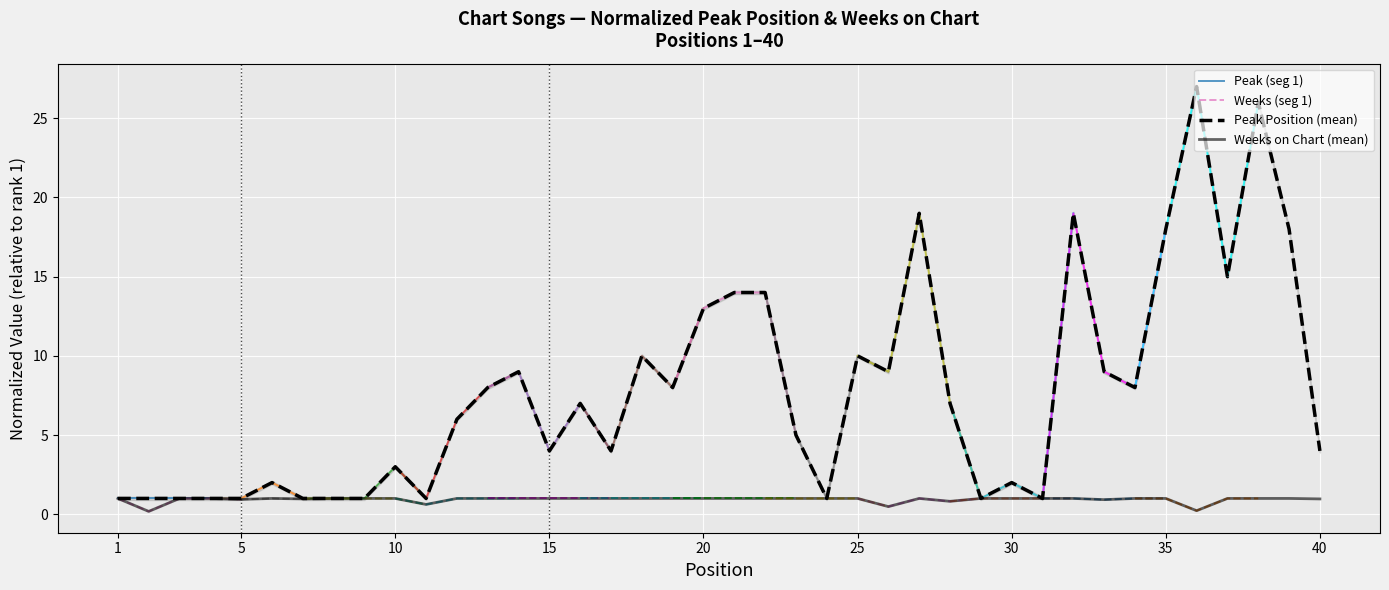

What is the spread (max minus min) of values at 23?

4.0